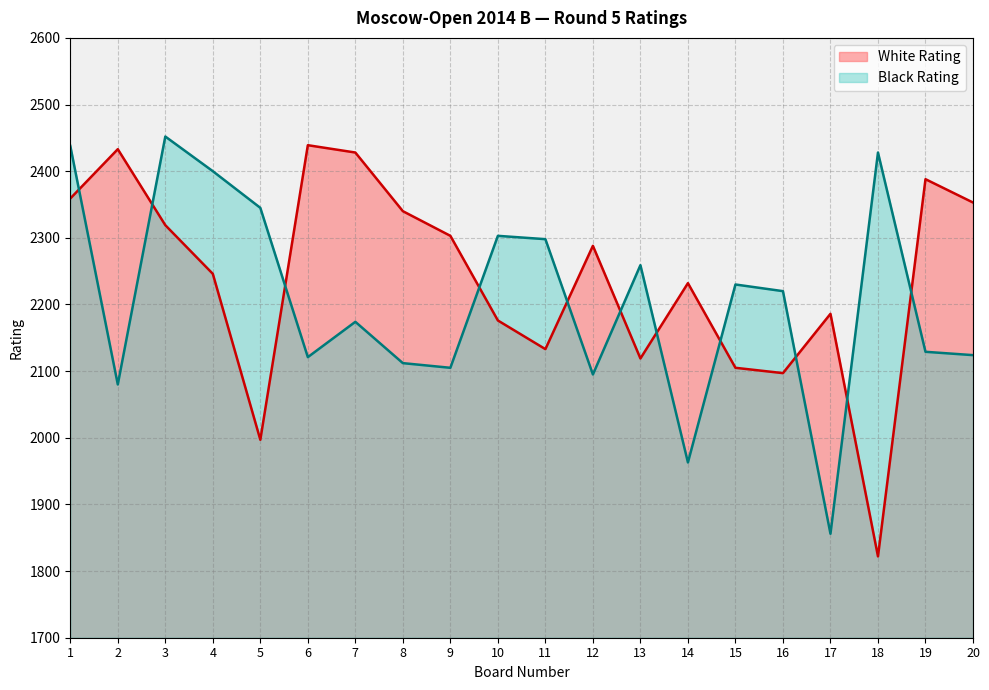

Which series changed the most between 7 and 11?

White Rating